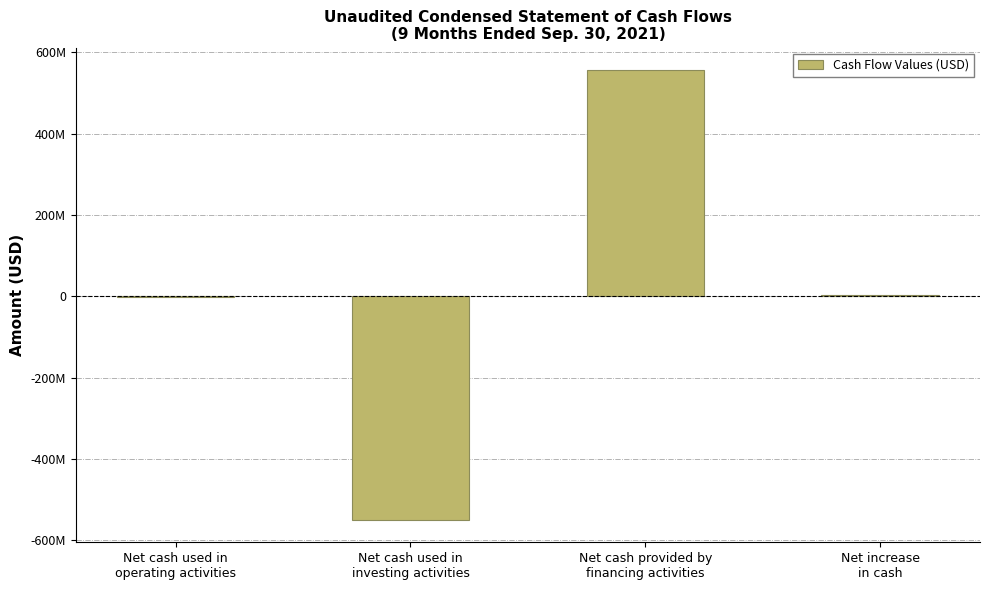

Does the chart contain stacked bars?

No